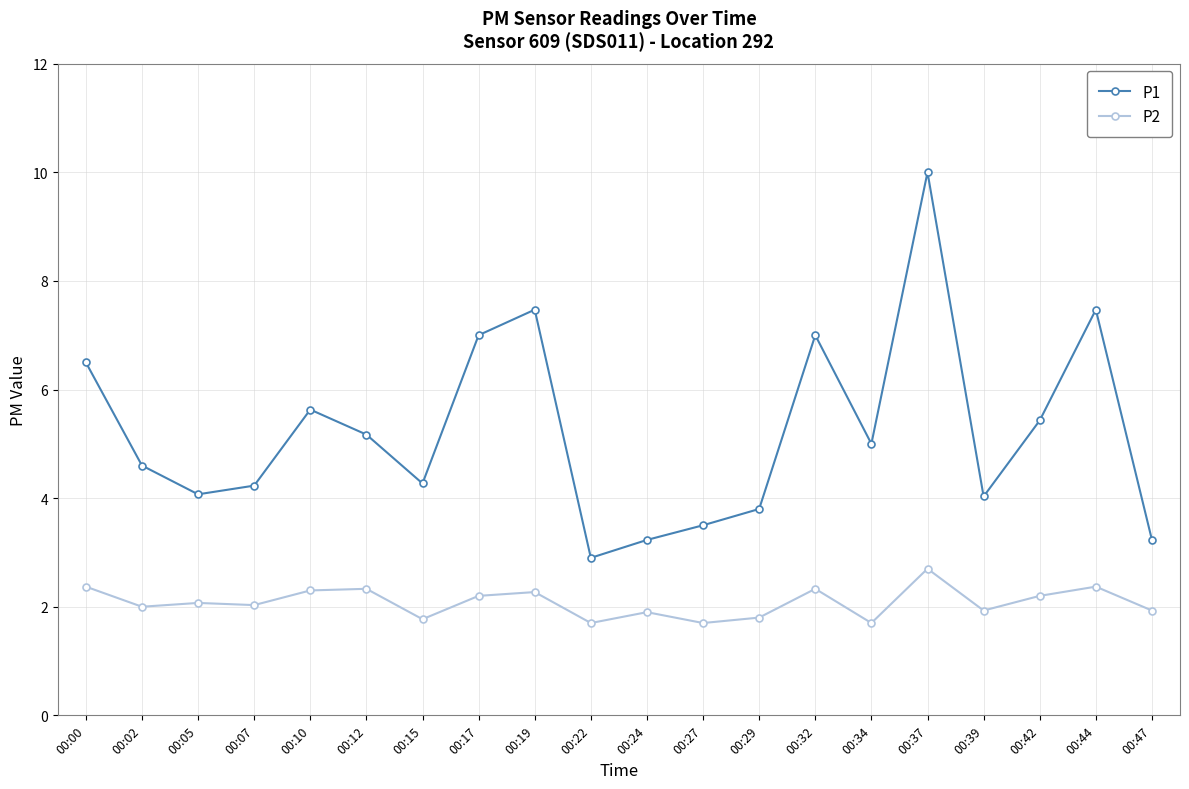

Between 00:34 and 00:39, which series saw the biggest shift?

P1